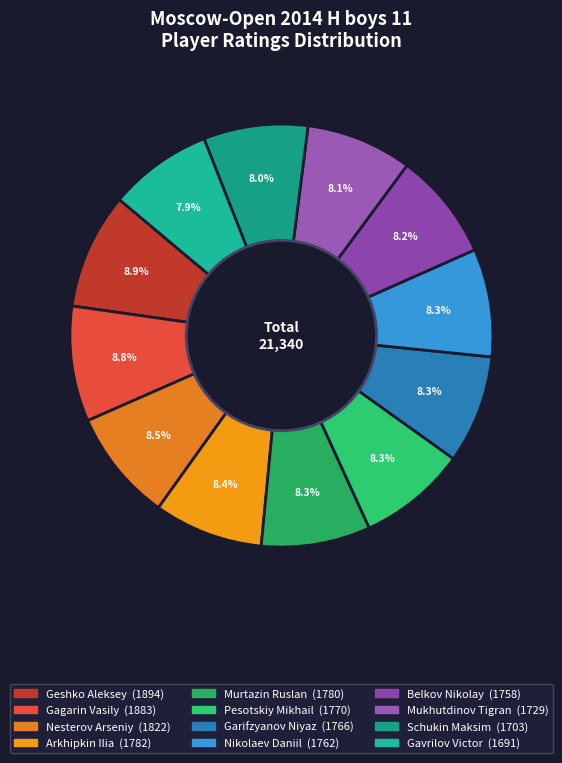

Rank the categories by value from lowest to highest.

Gavrilov Victor, Schukin Maksim, Mukhutdinov Tigran, Belkov Nikolay, Nikolaev Daniil, Garifzyanov Niyaz, Pesotskiy Mikhail, Murtazin Ruslan, Arkhipkin Ilia, Nesterov Arseniy, Gagarin Vasily, Geshko Aleksey